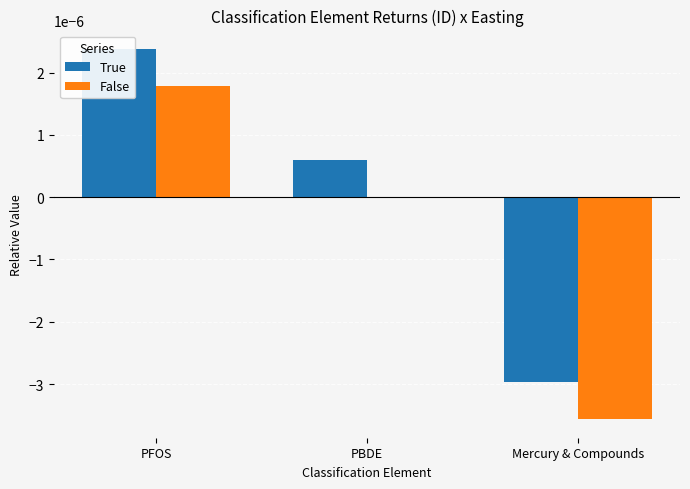

Which series has the widest spread of values?

True